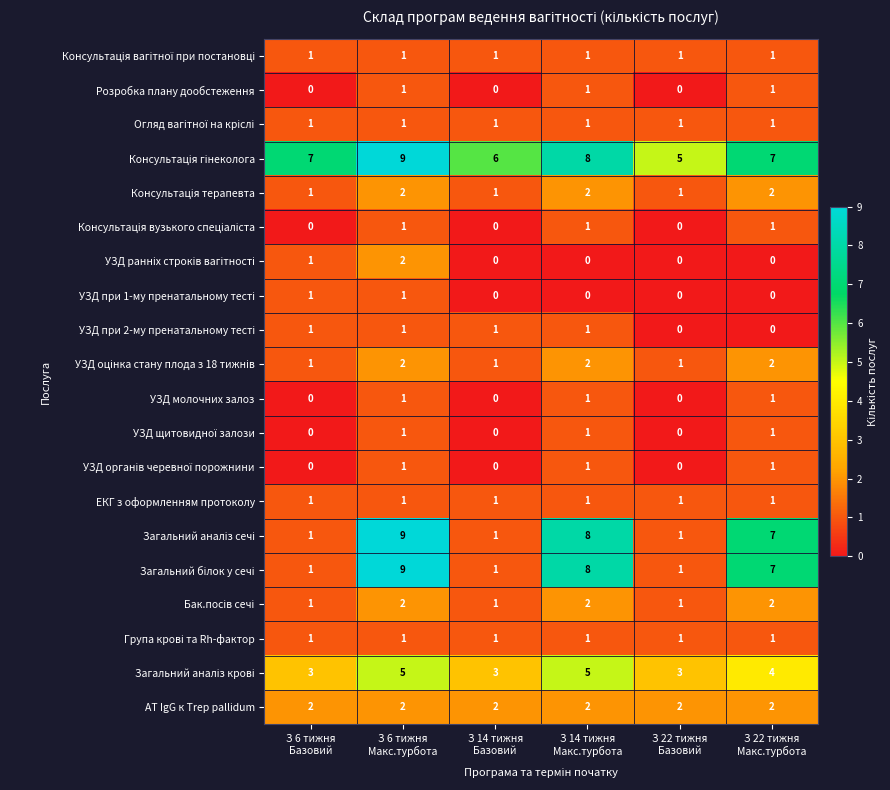

At how many categories does at least one series exceed 0?

6